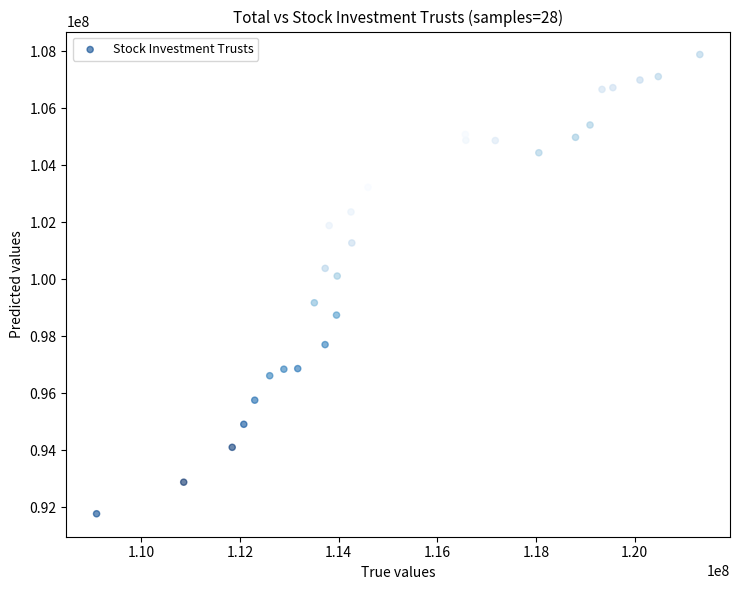

What is the range of X values (max minus min)?

12230717